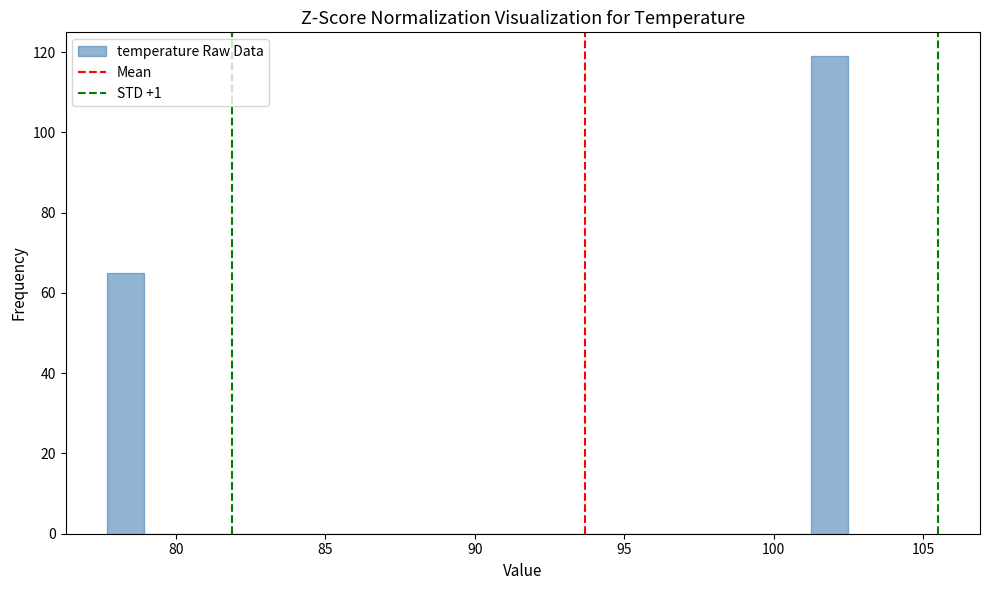

Read against the x-axis, roughly where is the centre of the tallest bar?

102.0